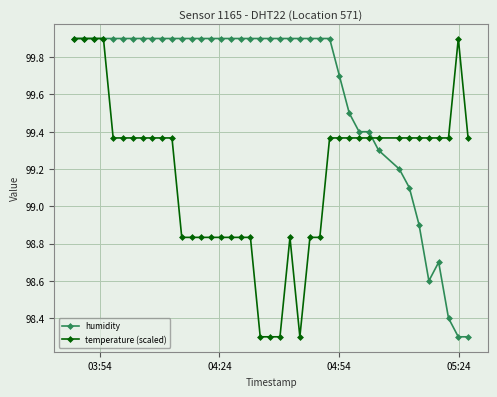

What is the minimum value shown in the chart?

98.3